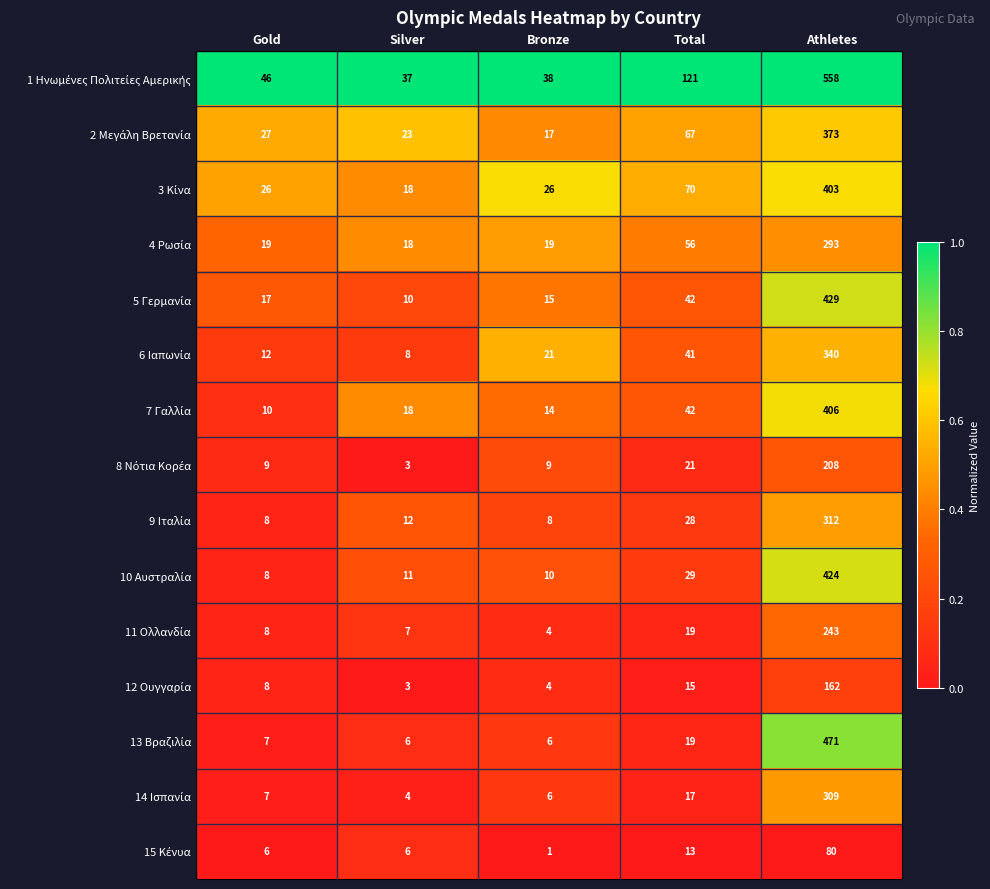

Count the number of categories in the chart.

5